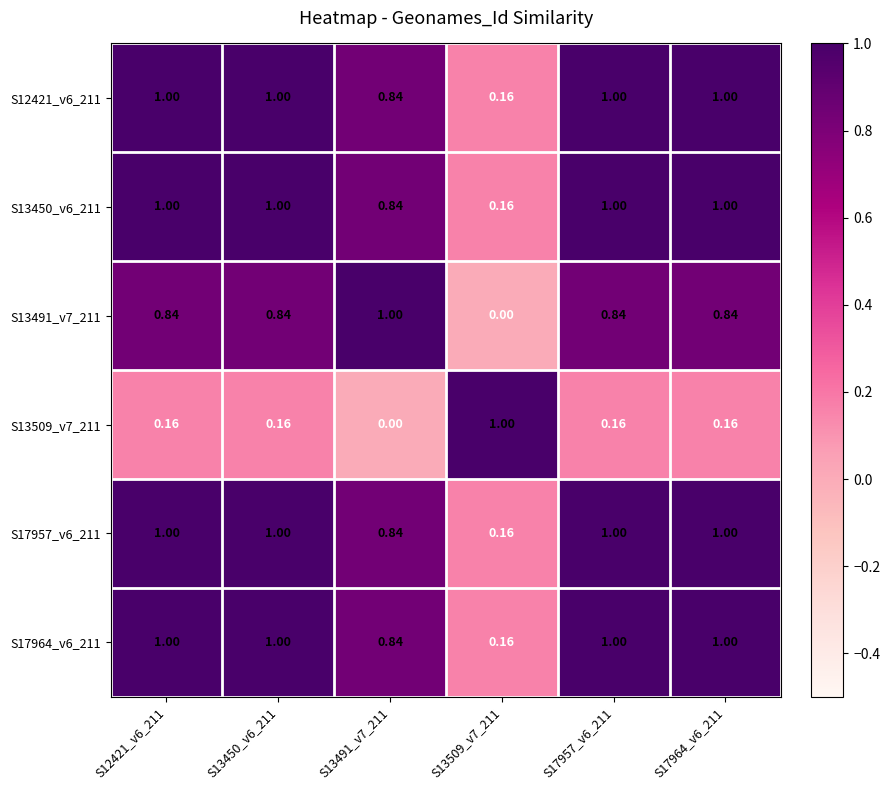

Is the value of S13509_v7_211 at S17964_v6_211 greater than the value of S17964_v6_211 at S17964_v6_211?

No